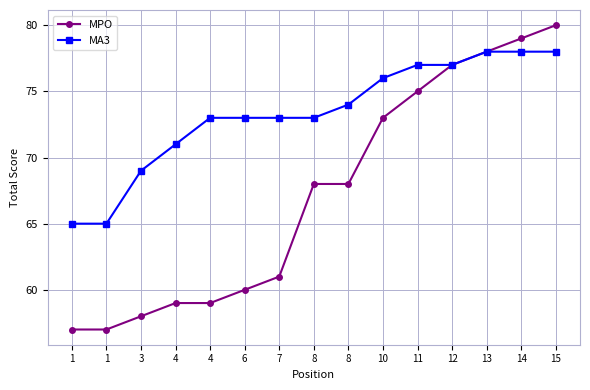

Read the MA3 value at 15, to the nearest 10.

80